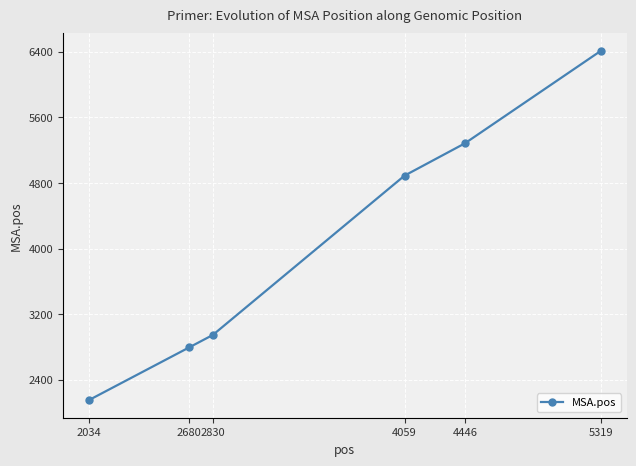

What is the value of the 4th point from the left?

4889